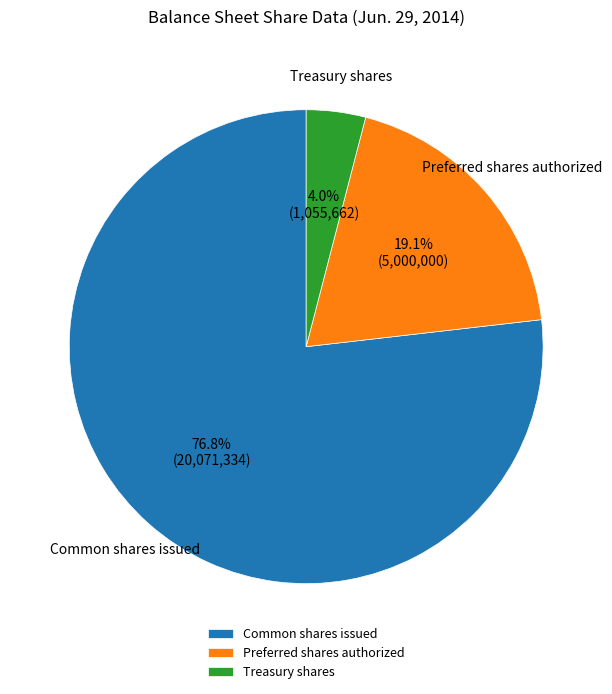

Count the number of slices in the pie.

3